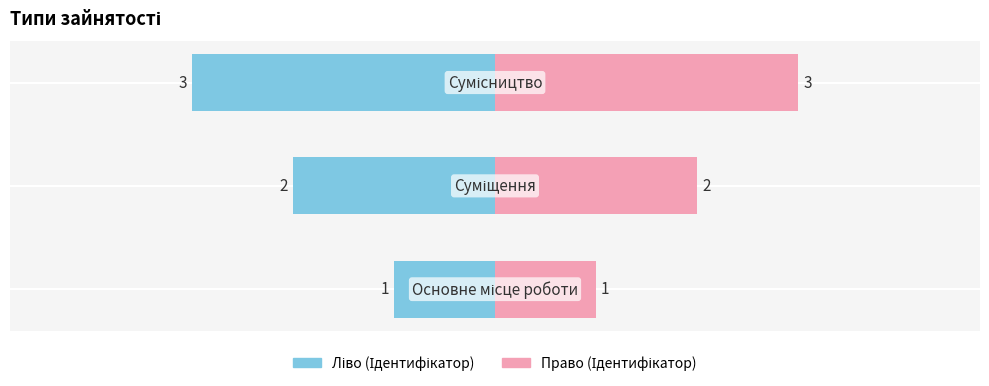

Reading left to right, extract all data points from this chart.

Ліво (Ідентифікатор): -1	-2	-3
Право (Ідентифікатор): 1	2	3